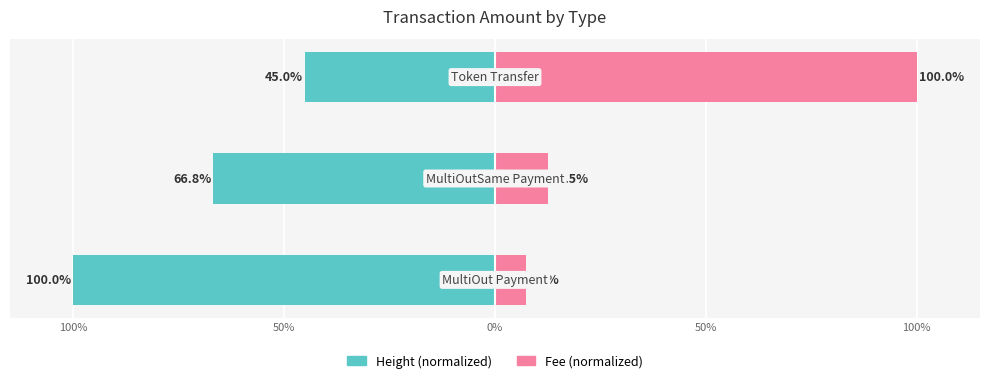

Count the number of categories in the chart.

3